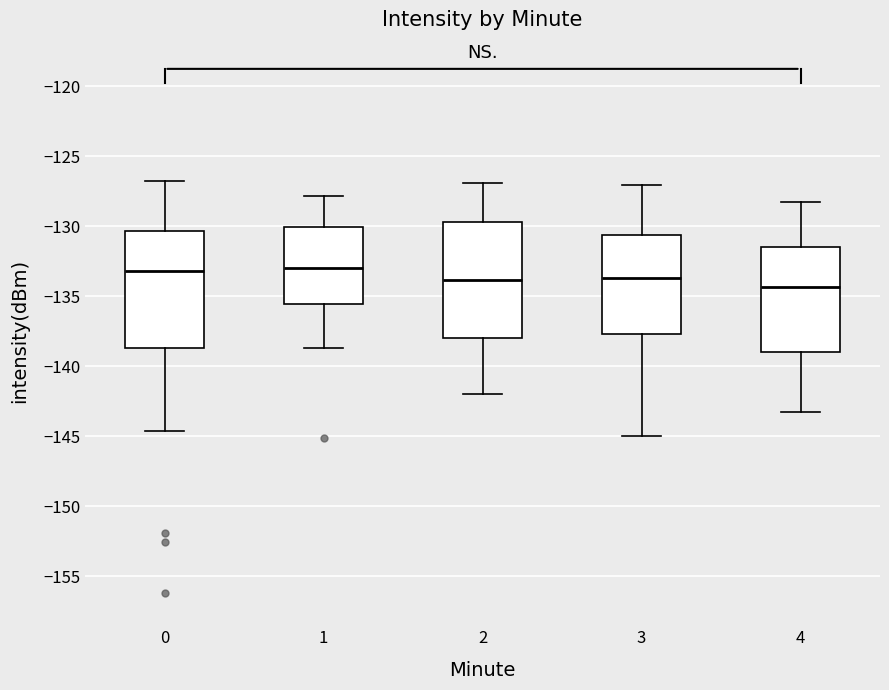

Where does the lower whisker of the box at x = 1 end on the y-axis? The values are not printed on the chart, so give them approximately, as read against the axis.

-138.5